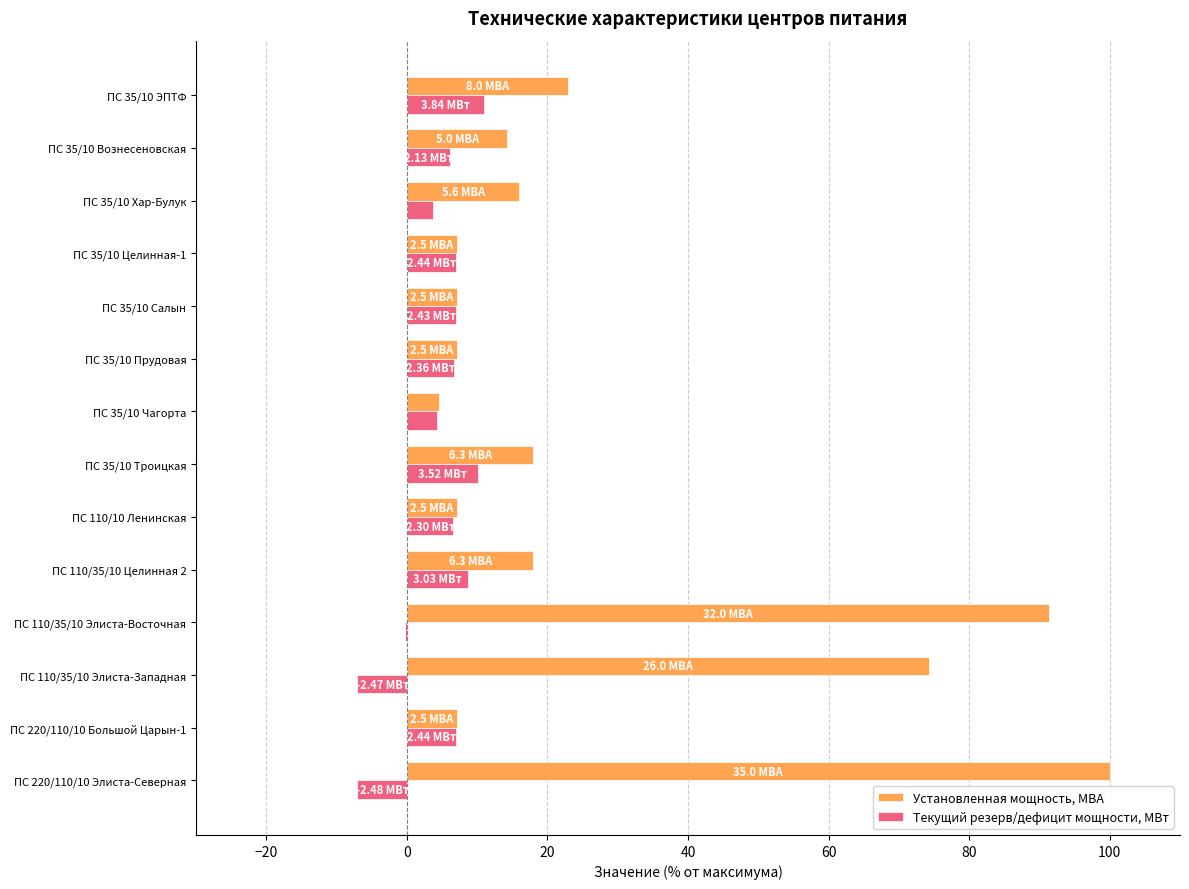

What is the average value of the Текущий резерв/дефицит мощности, МВт series?

4.5